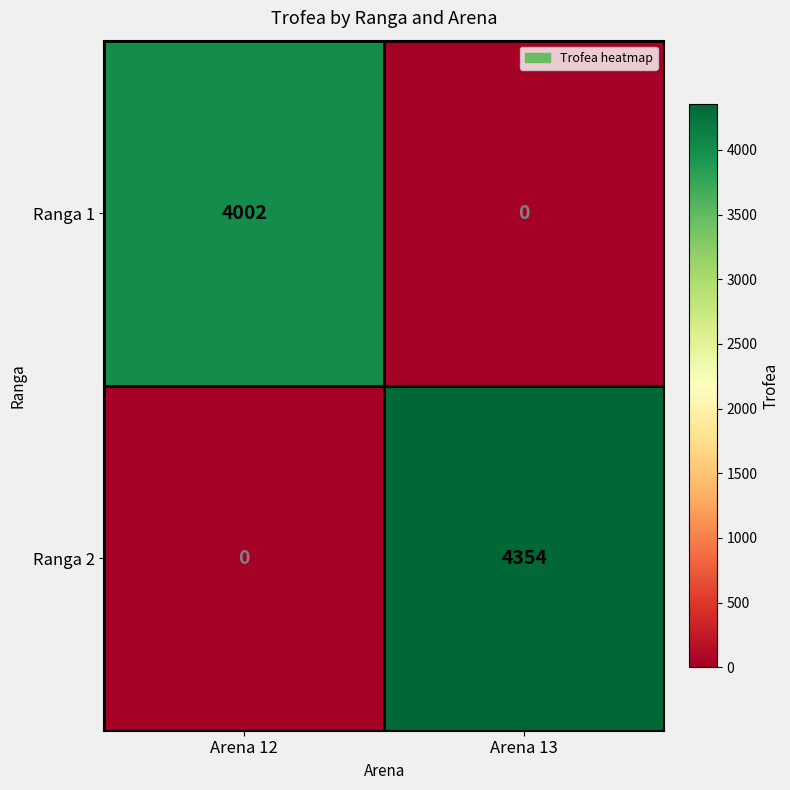

What is the sum of the Ranga 2 values at Arena 12 and Arena 13?

4354